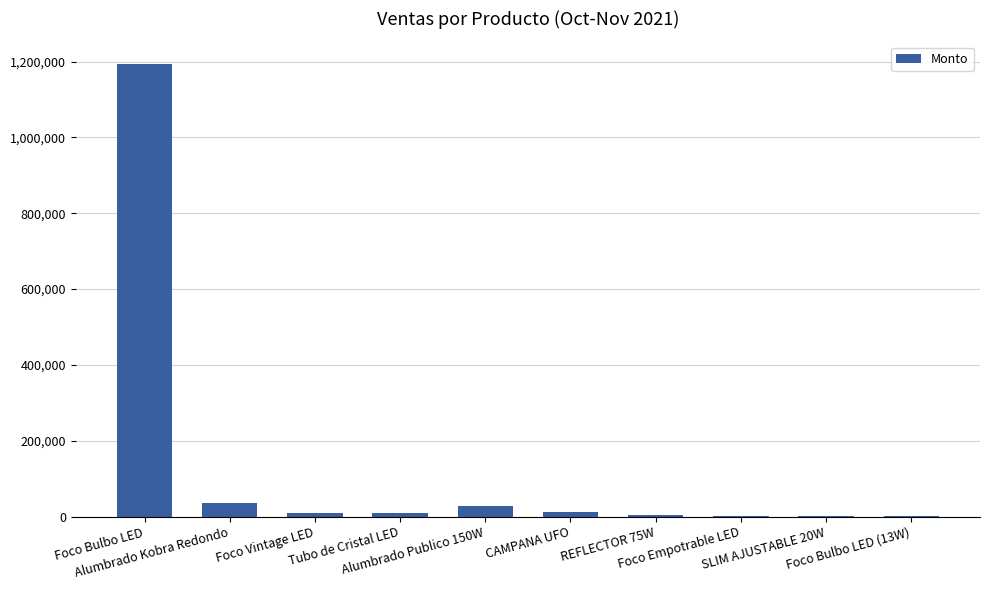

What is the maximum value shown in the chart?

1193550